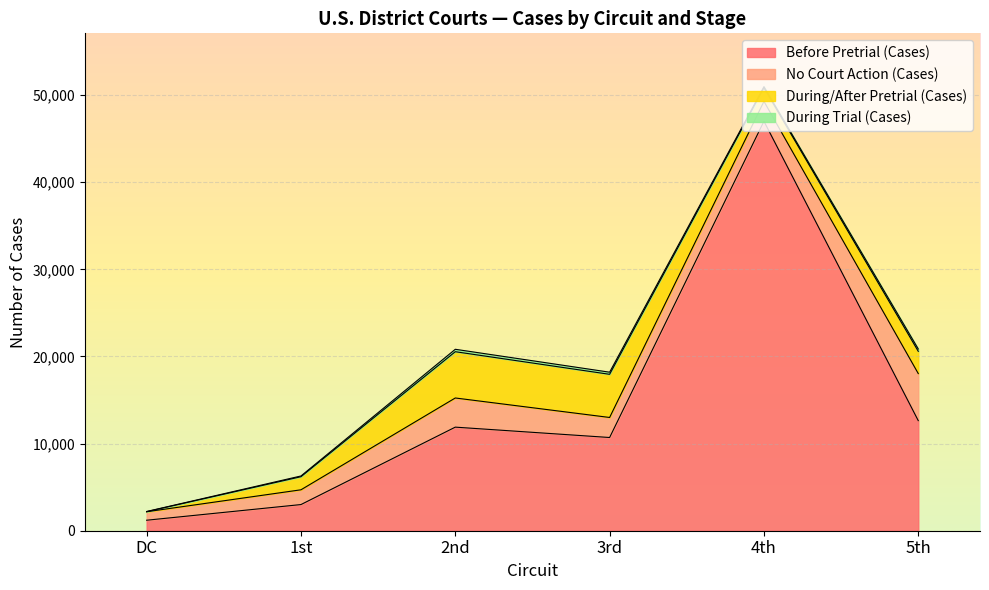

What is the difference between the second highest and minimum values in the During Trial (Cases) series?

248